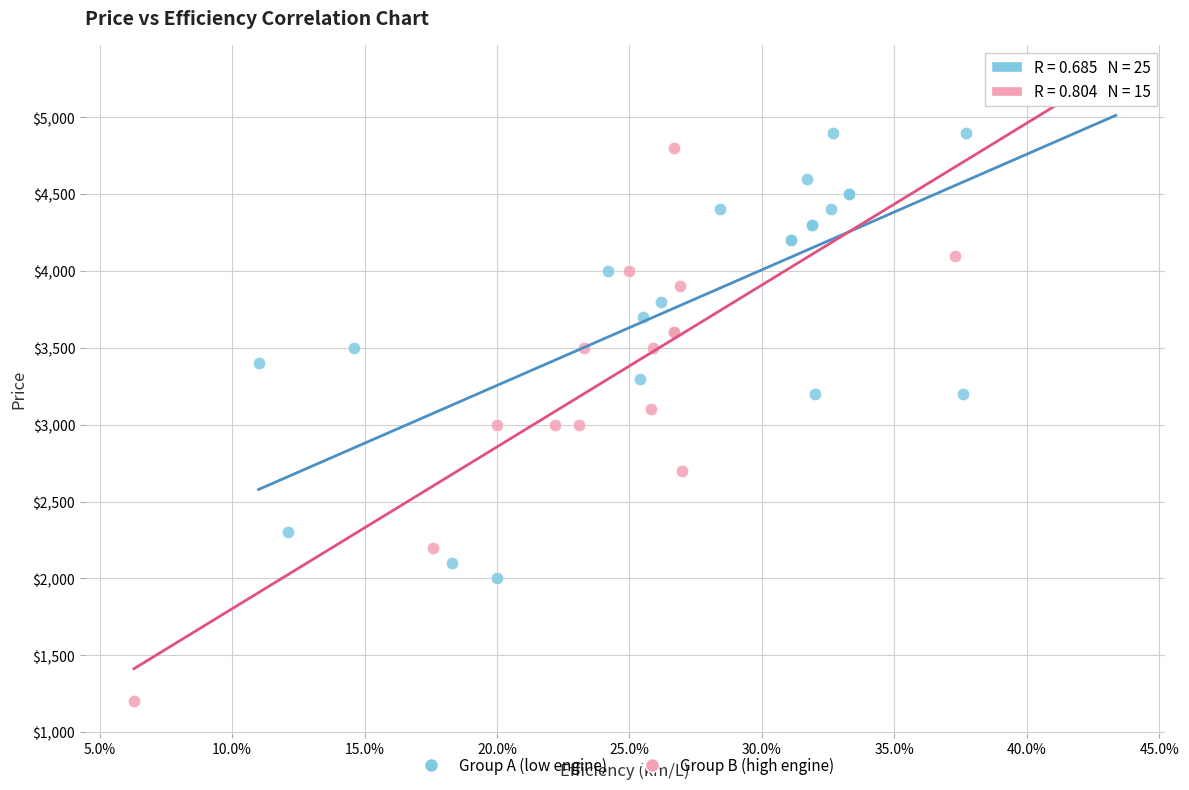

Which series reaches the maximum Y coordinate?

Group A (low engine)